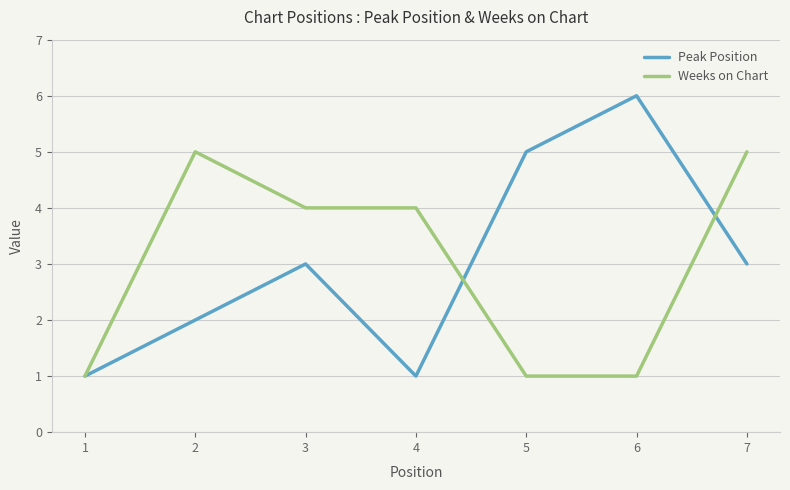

At which category does Peak Position reach its first local peak?

3